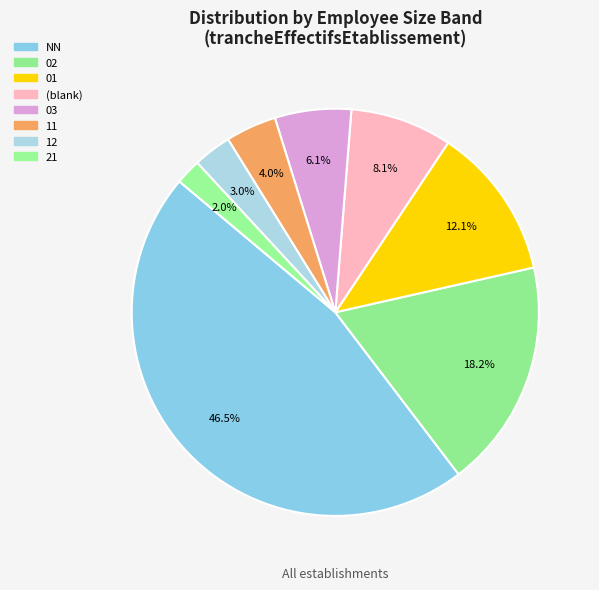

Combined, what portion of the pie is 03 and 12?

9.1%